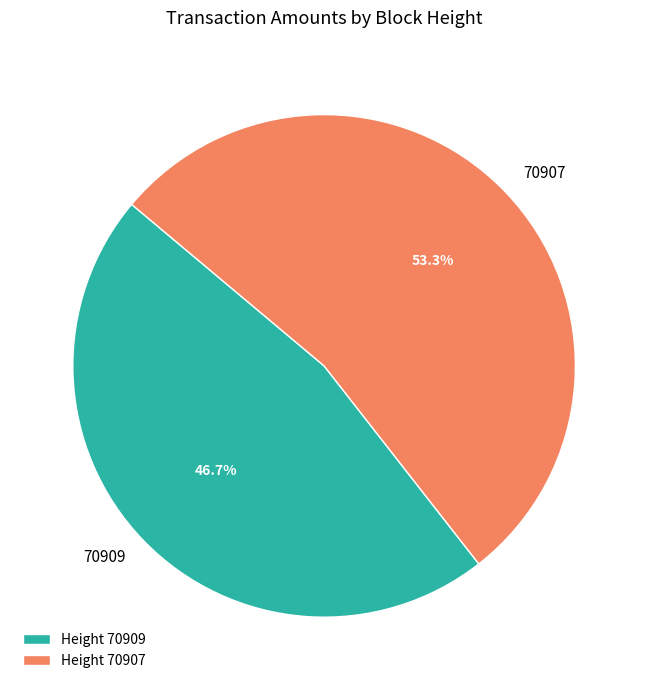

Which category accounts for the majority?

Height 70907